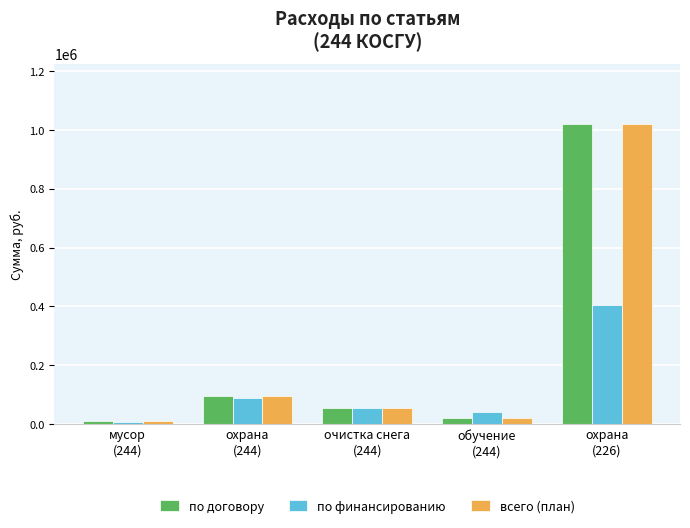

Reading right to left, list all the values displayed in this chart.

по договору: 1020000.0	20000.0	53000.0	95592.0	9448.8
по финансированию: 404783.4	40000.0	53000.0	87000.0	7086.6
всего (план): 1020000.0	20000.0	53000.0	95592.0	9448.8